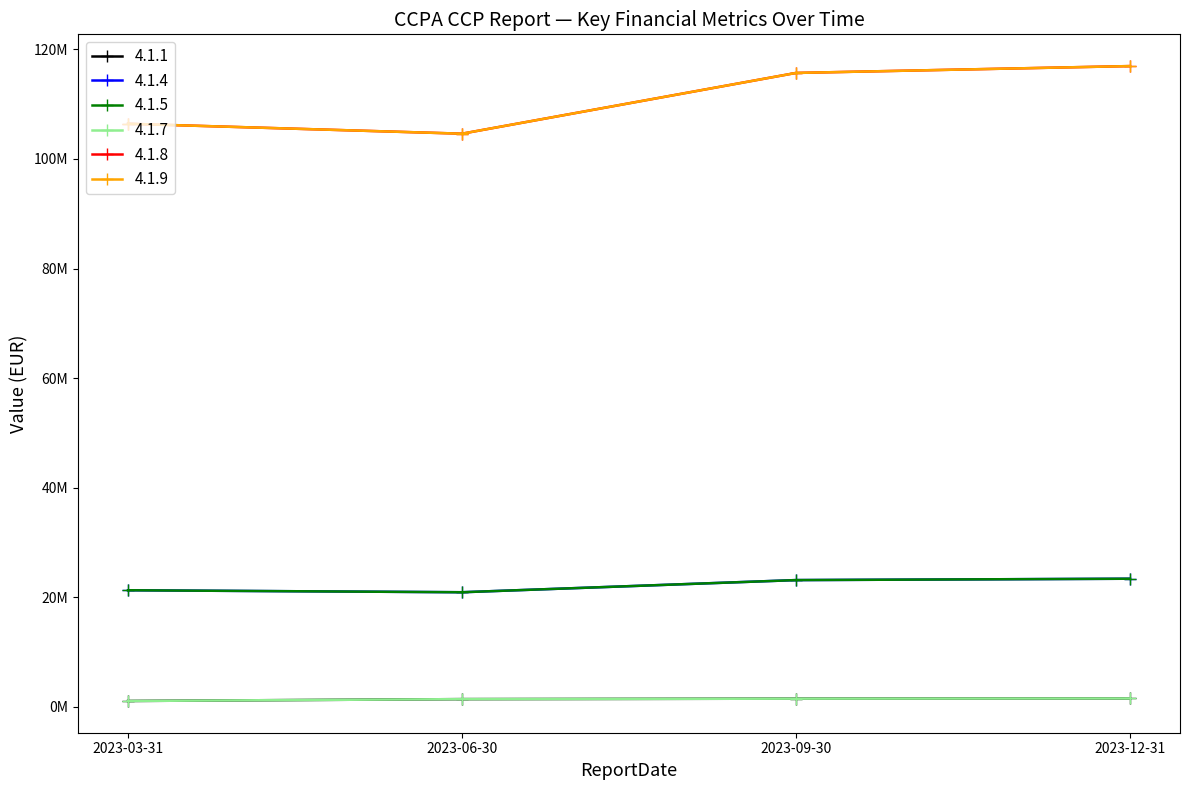

What position from the left is 2023-12-31?

4